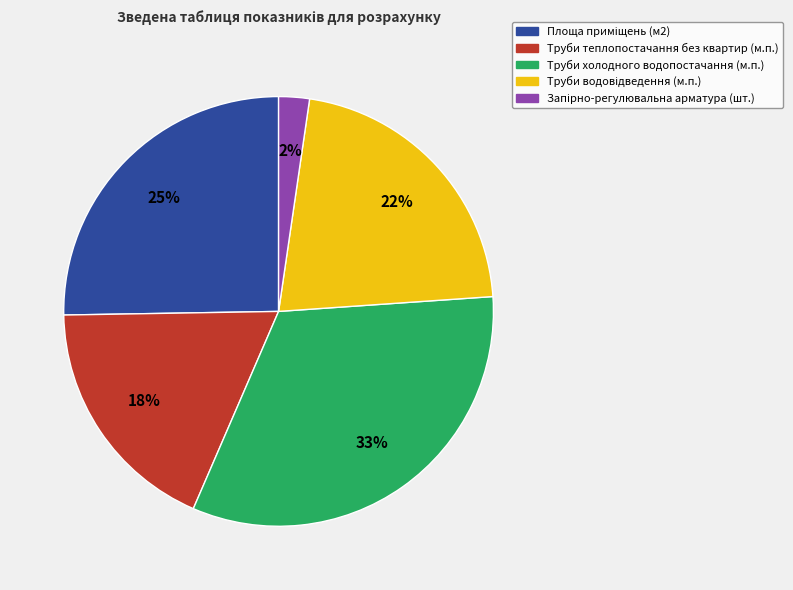

Is it true that Труби холодного водопостачання (м.п.) is 22% of the pie?

False